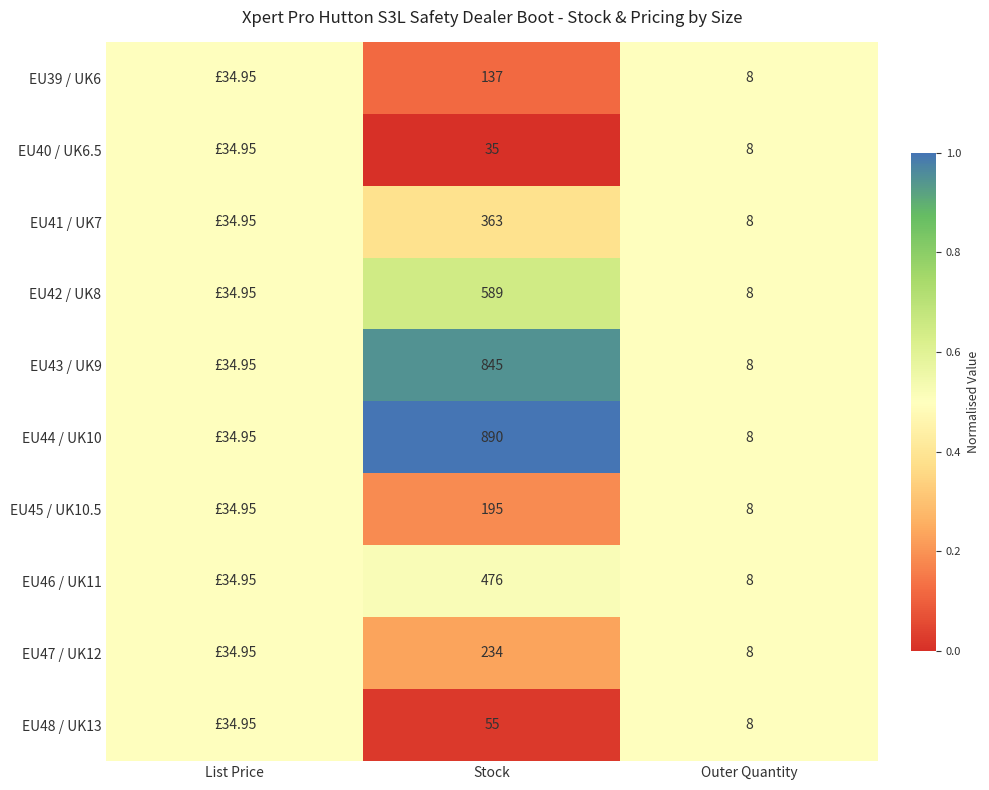

What is the total value across all series at Outer Quantity?

80.0